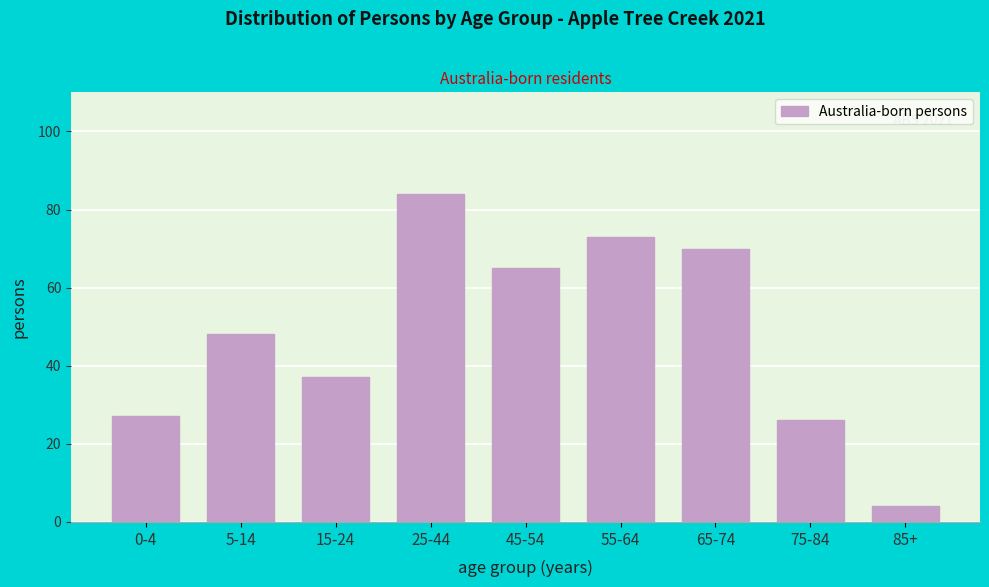

Reading left to right, transcribe all the data shown in this chart.

27	48	37	84	65	73	70	26	4